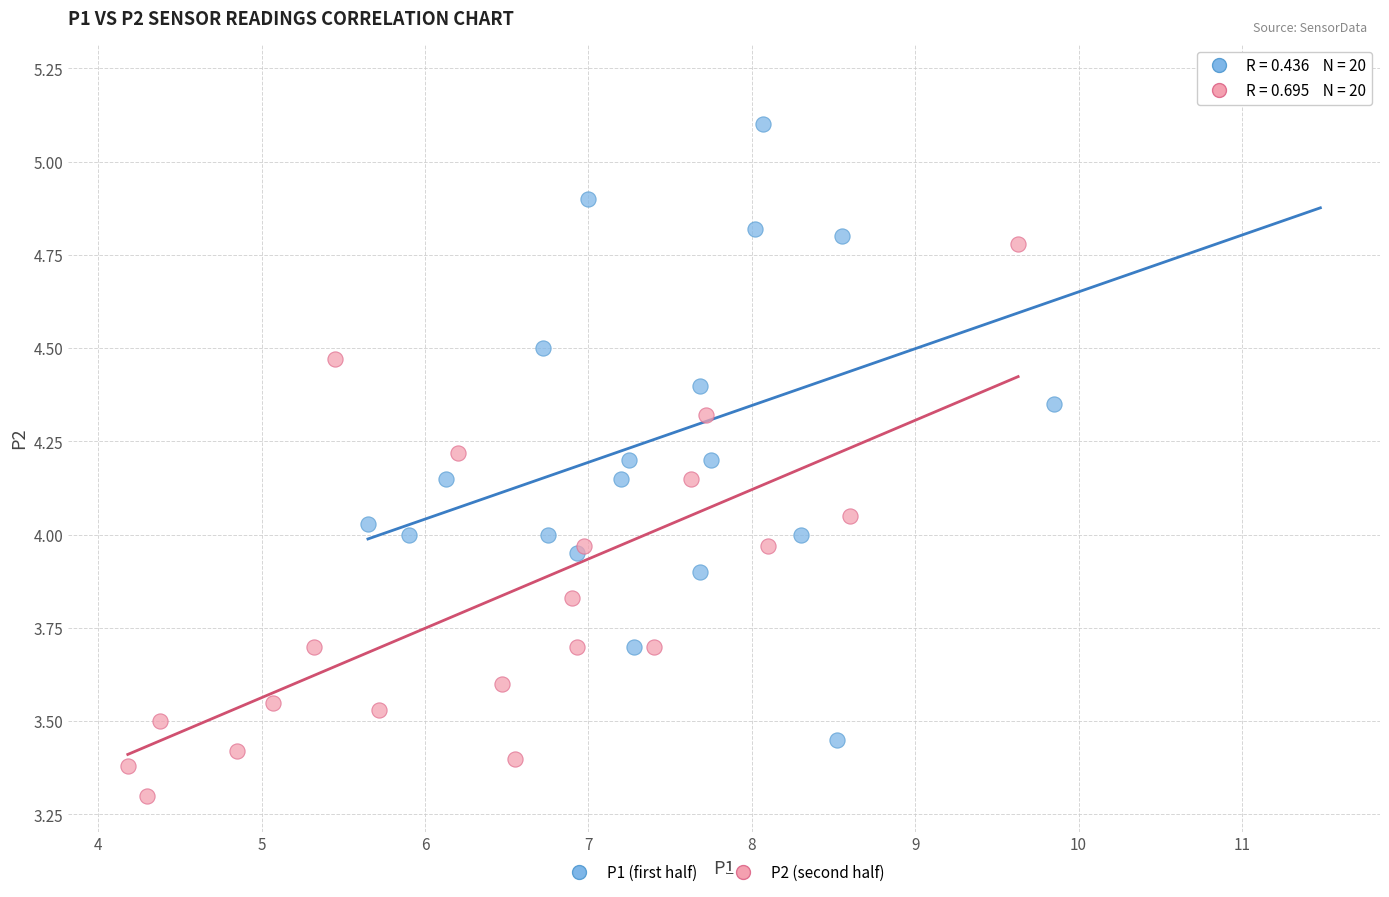

Which series reaches the maximum Y coordinate?

P1 (first half)